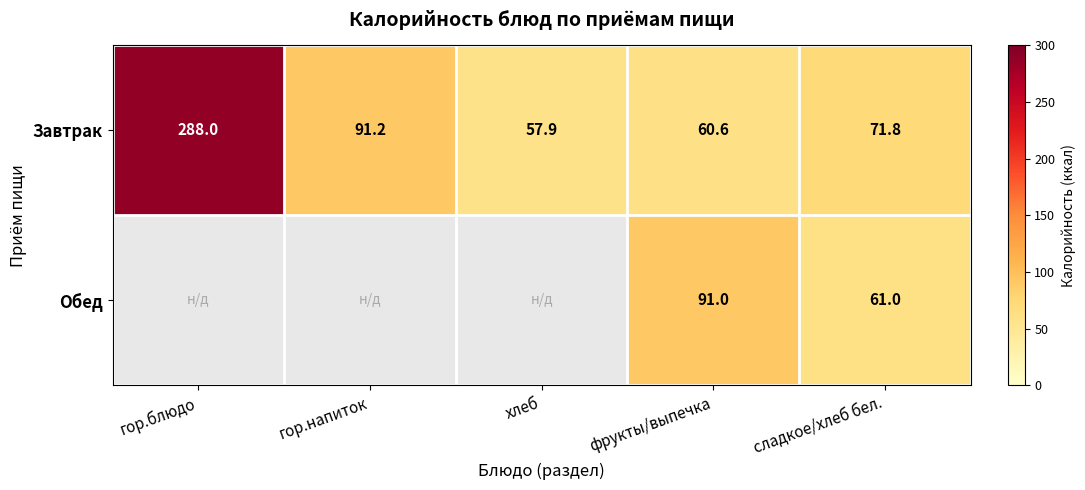

At how many categories does at least one series exceed 97?

1